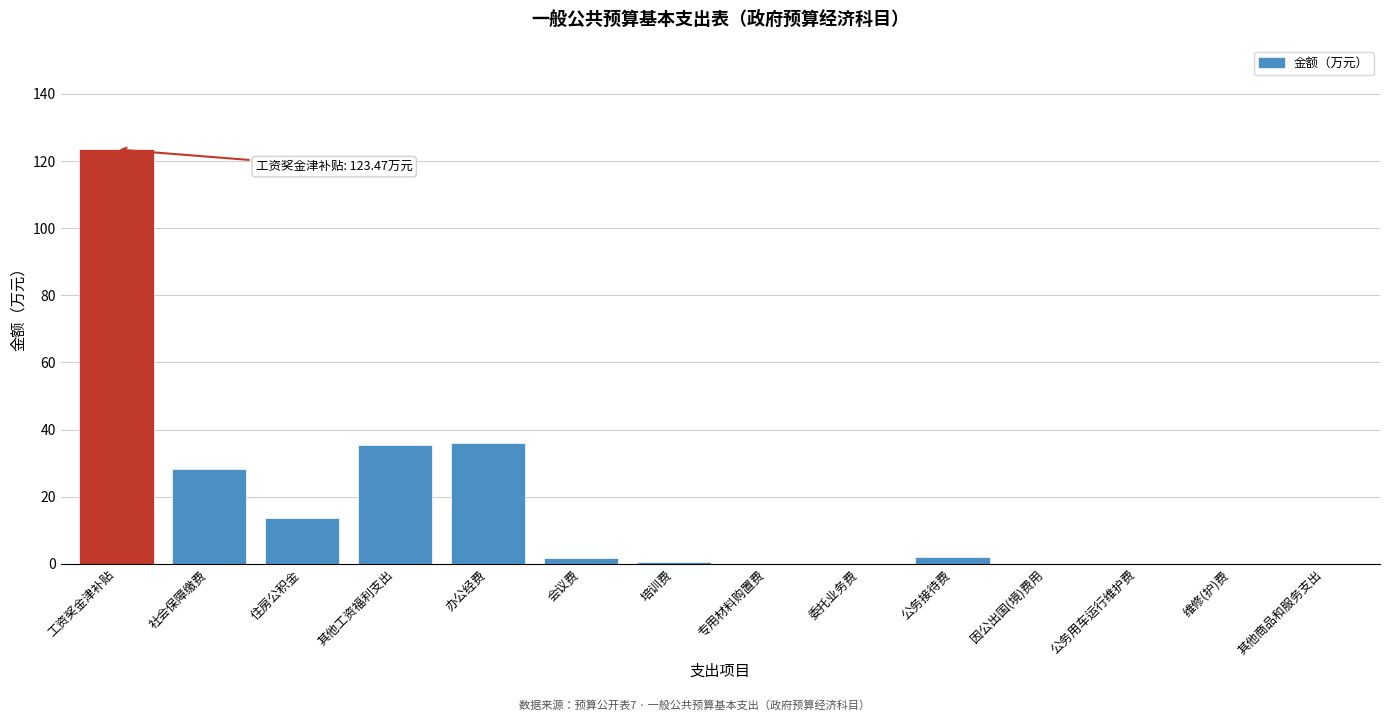

At which category does the chart reach its peak across all series?

工资奖金津补贴